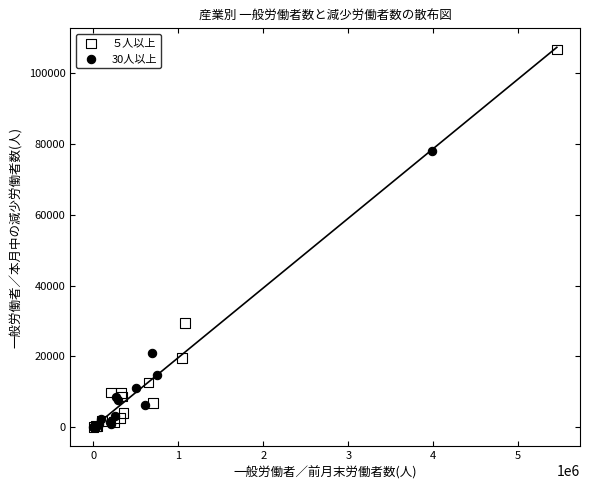

Which series reaches the maximum Y coordinate?

５人以上